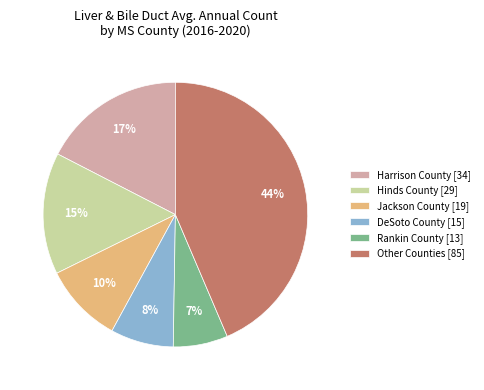

What is the ratio of the value at Harrison County [34] to the value at Other Counties [85]?

0.4